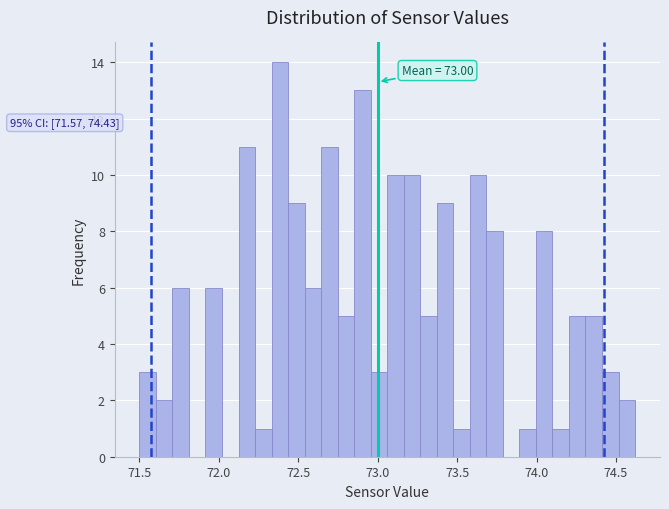

Around what value on the x-axis is the tallest bar? Give the approximate position of its centre, as read against the axis.

72.40